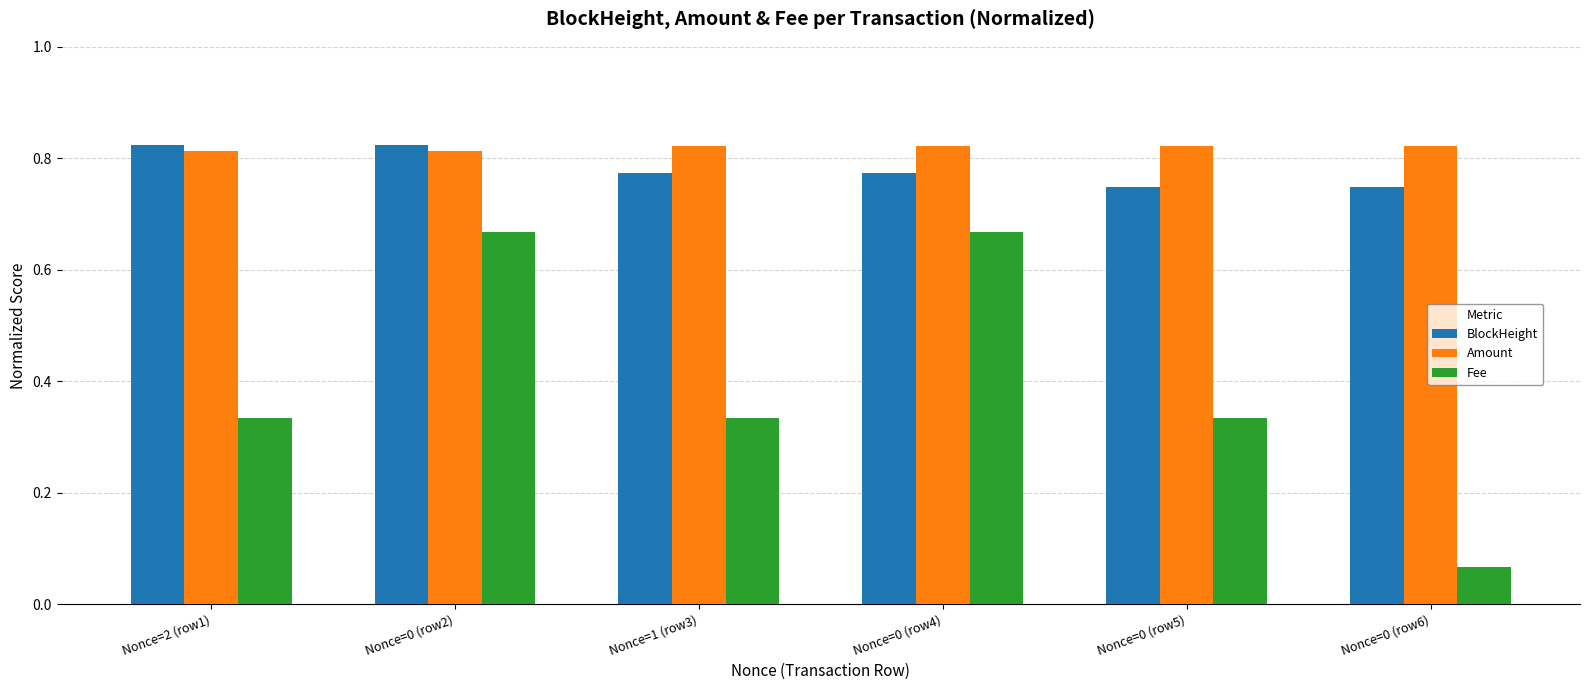

Count the Amount values in the range 0 to 1.

6